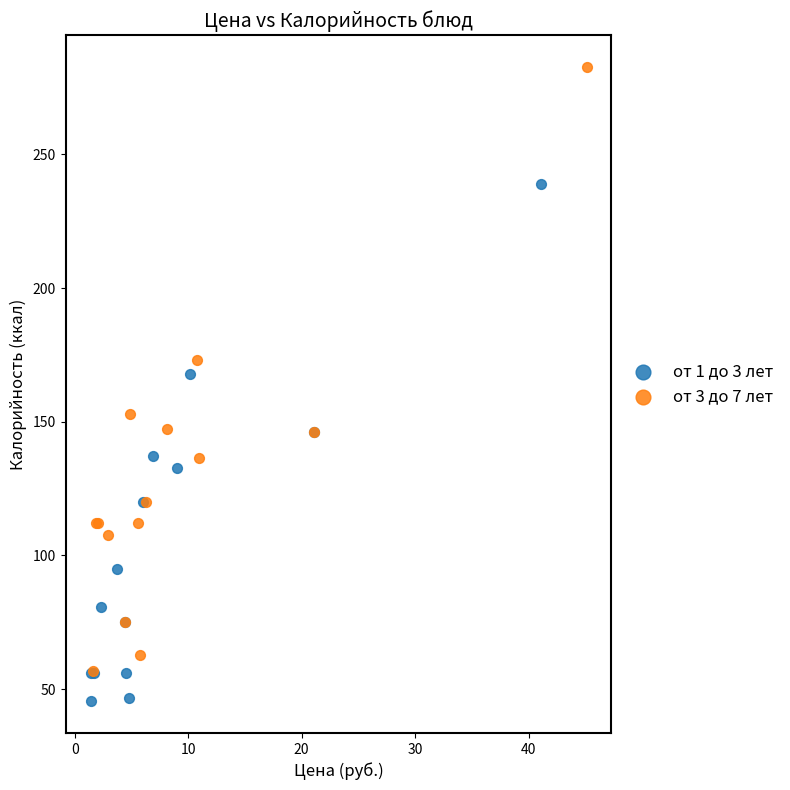

Which series reaches the maximum Y coordinate?

от 3 до 7 лет